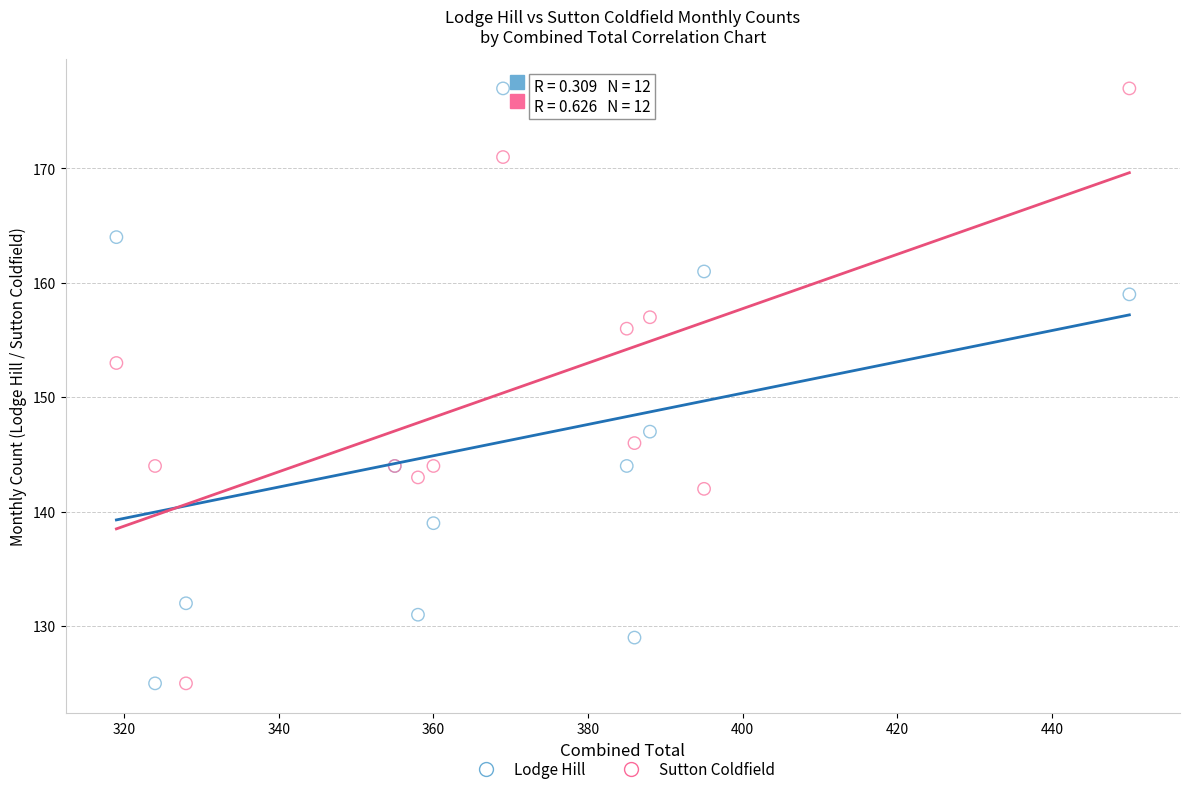

What is the X range (max minus min) for the scatter plot?

131